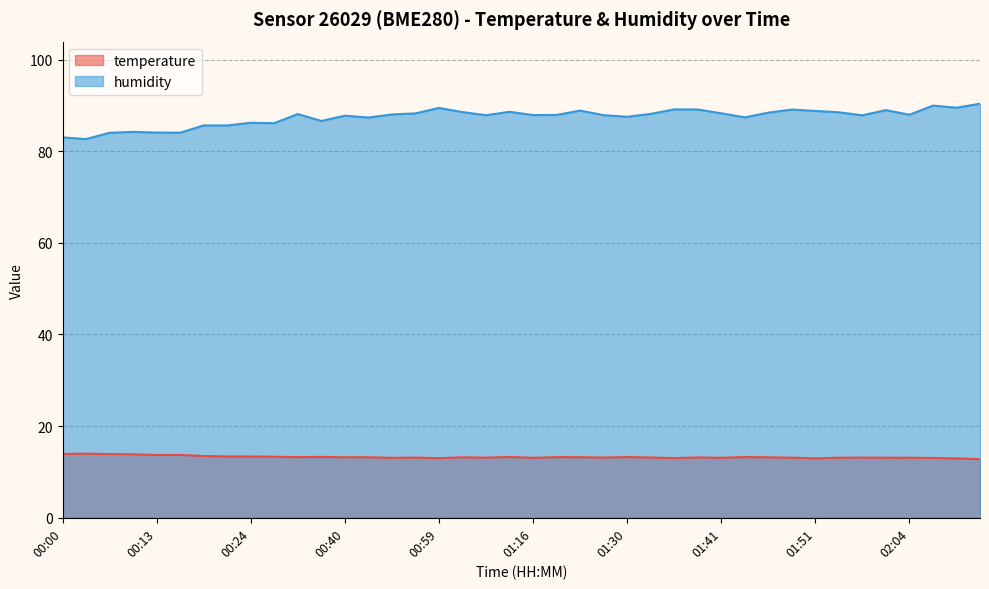

Count the number of categories in the chart.

40